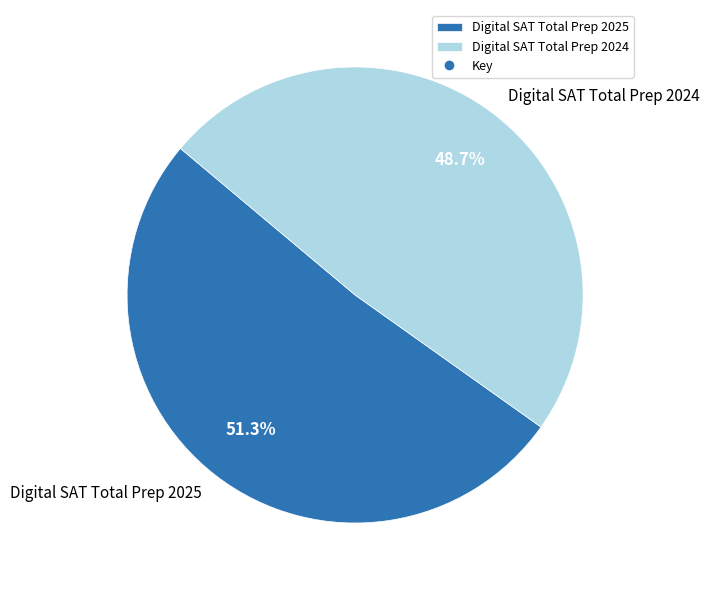

What percentage is the Digital SAT Total Prep 2025 slice, to the nearest percent?

51%